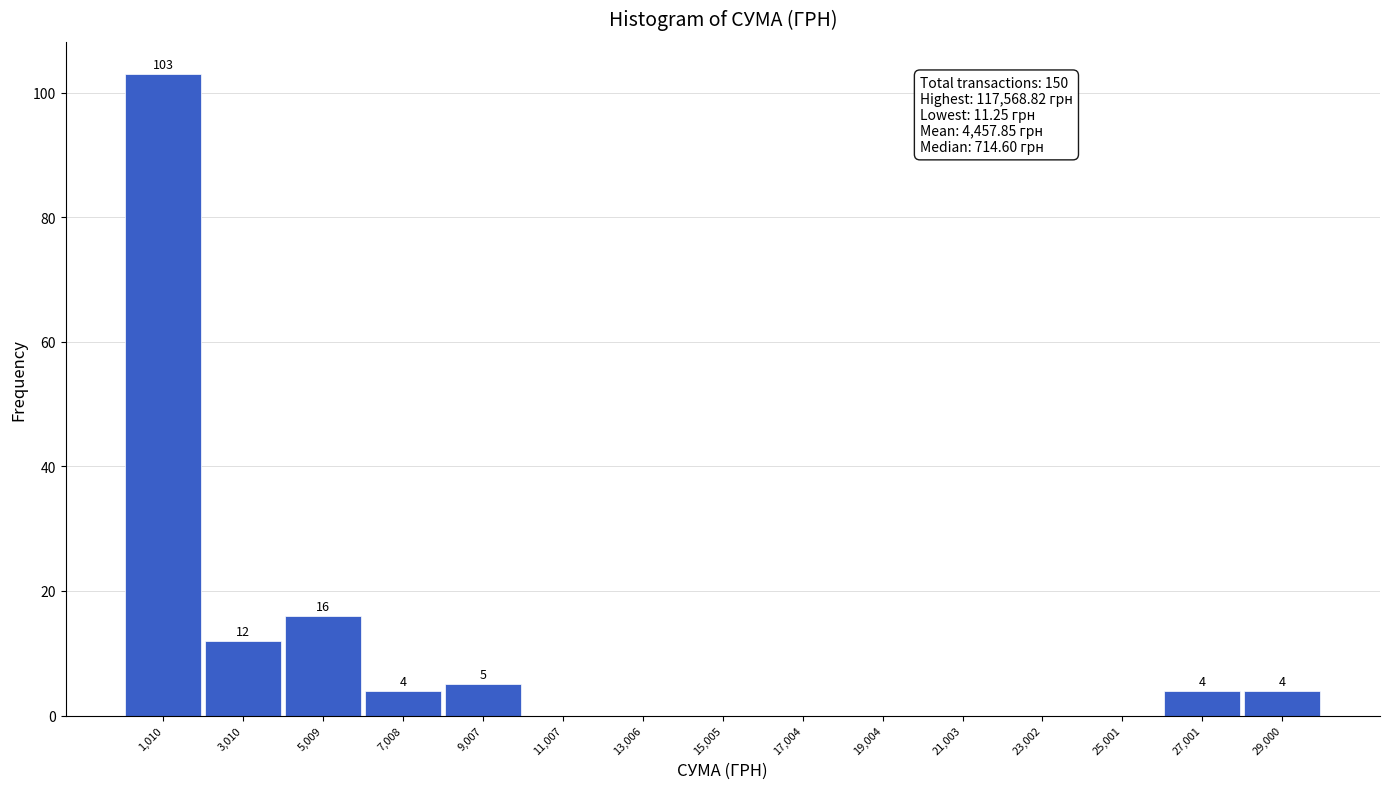

Which range on the x-axis has the tallest bar?

0 to 2000